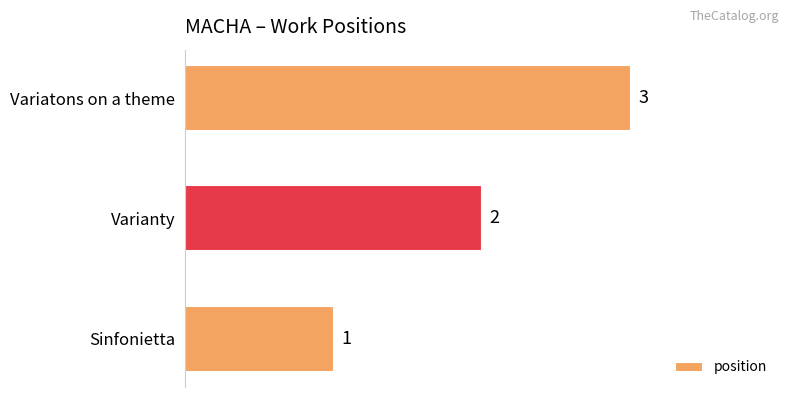

How many bars are there in total?

3